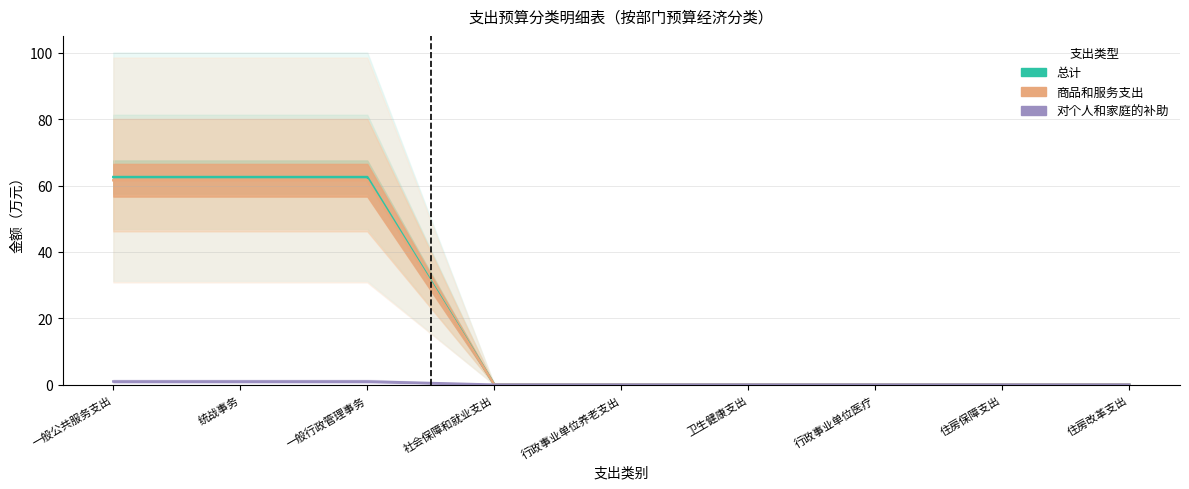

Which has a higher value, 统战事务 or 行政事业单位医疗?

统战事务